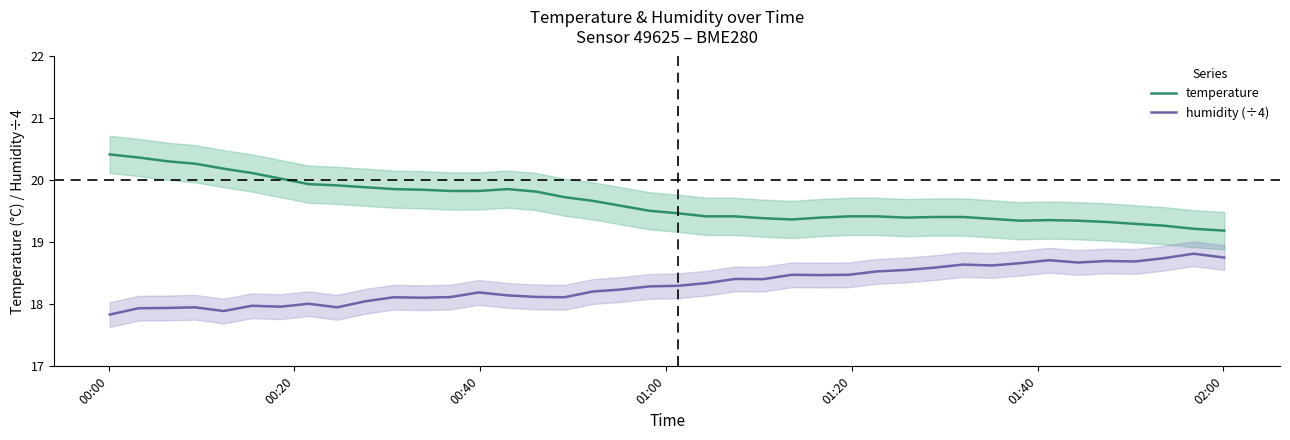

True or false: humidity (÷4) and temperature cross at least once.

False